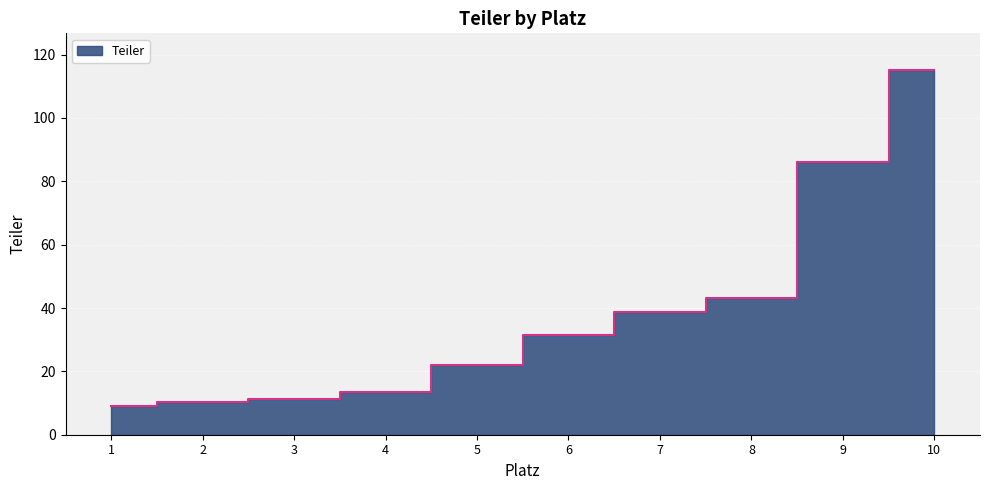

Is it true that the value at 2 is 18.1?

False